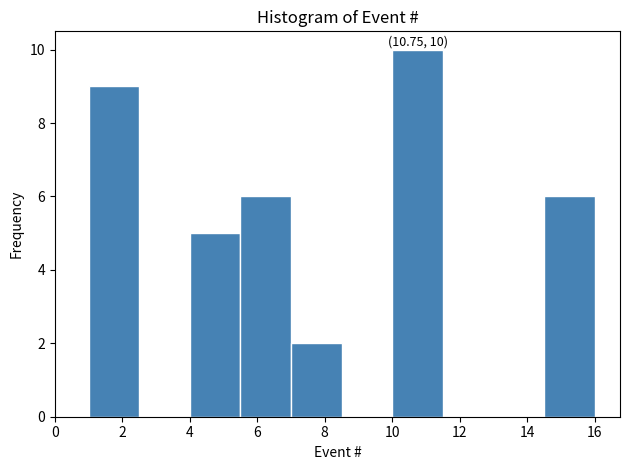

Over which range of the x-axis is the bar tallest?

10.0 to 11.5